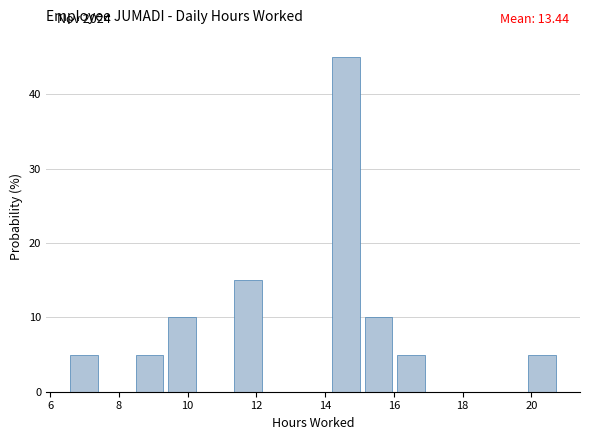

Over which range of the x-axis is the bar tallest?

14.2 to 15.2